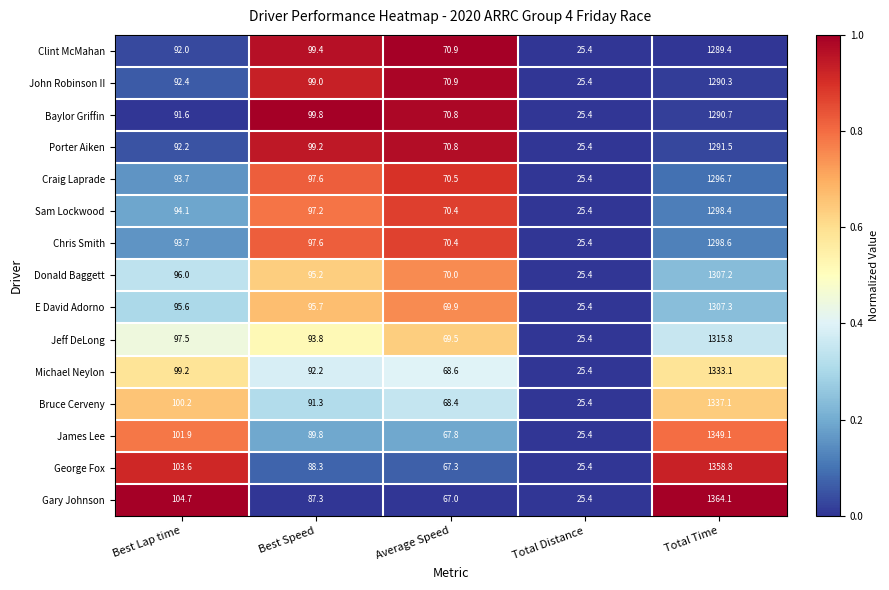

Is it true that George Fox equals 1358.8 at Total Time?

True